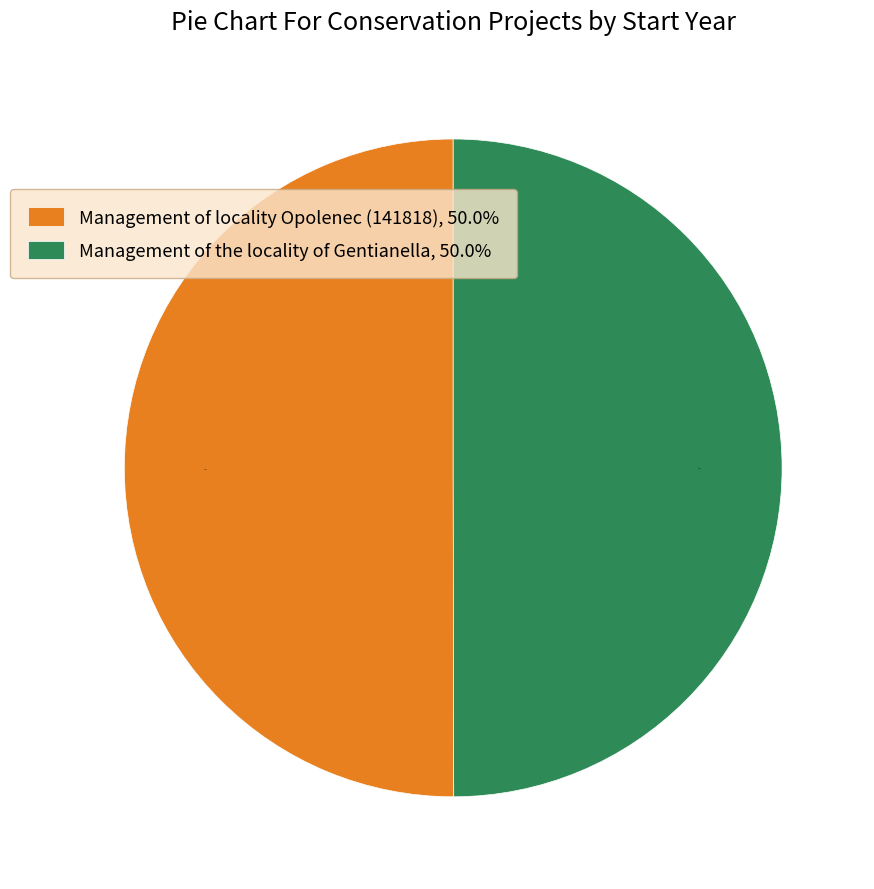

Do Management of the locality of Gentianella, 50.0% and Management of locality Opolenec (141818), 50.0% together represent more than half of the pie?

Yes